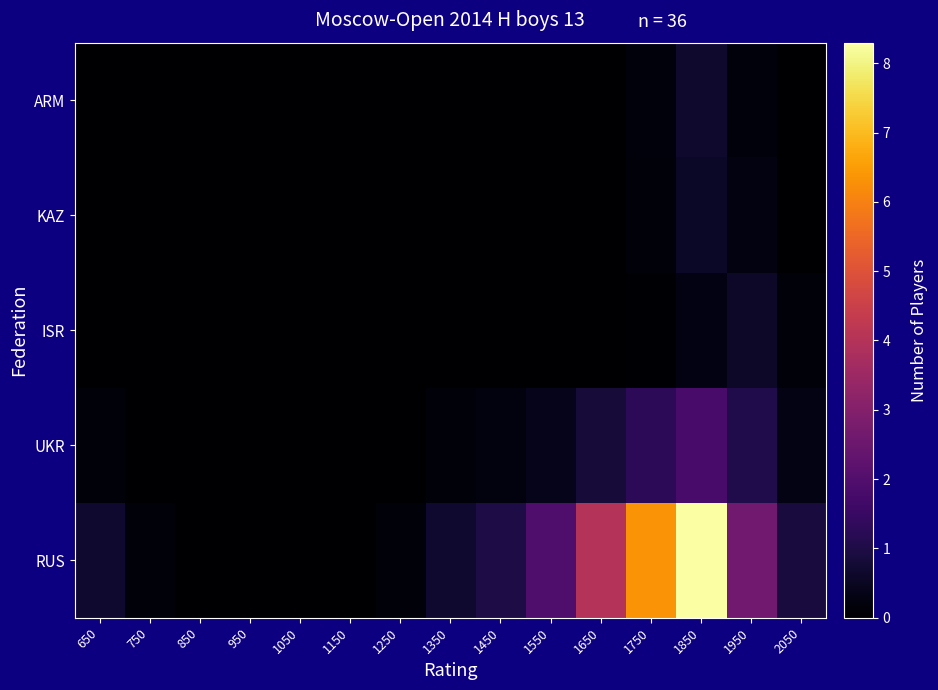

What is the spread (max minus min) of values at 1750?

6.3